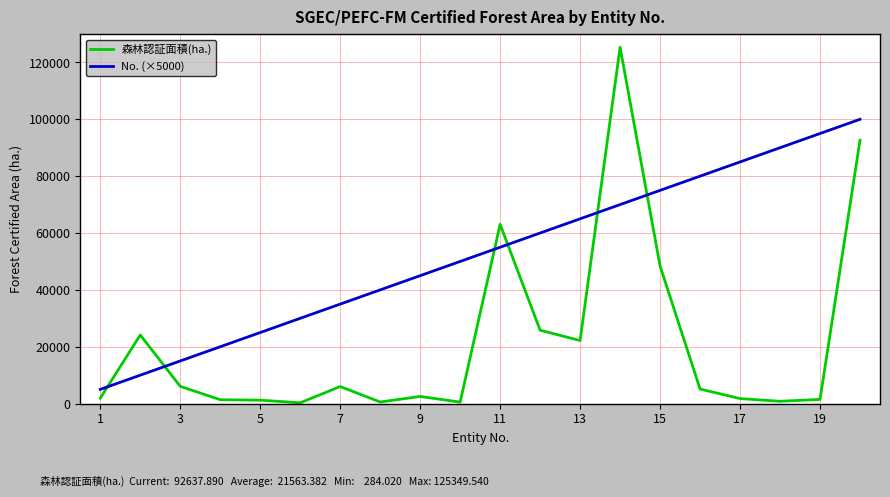

How many lines are shown in the chart?

2